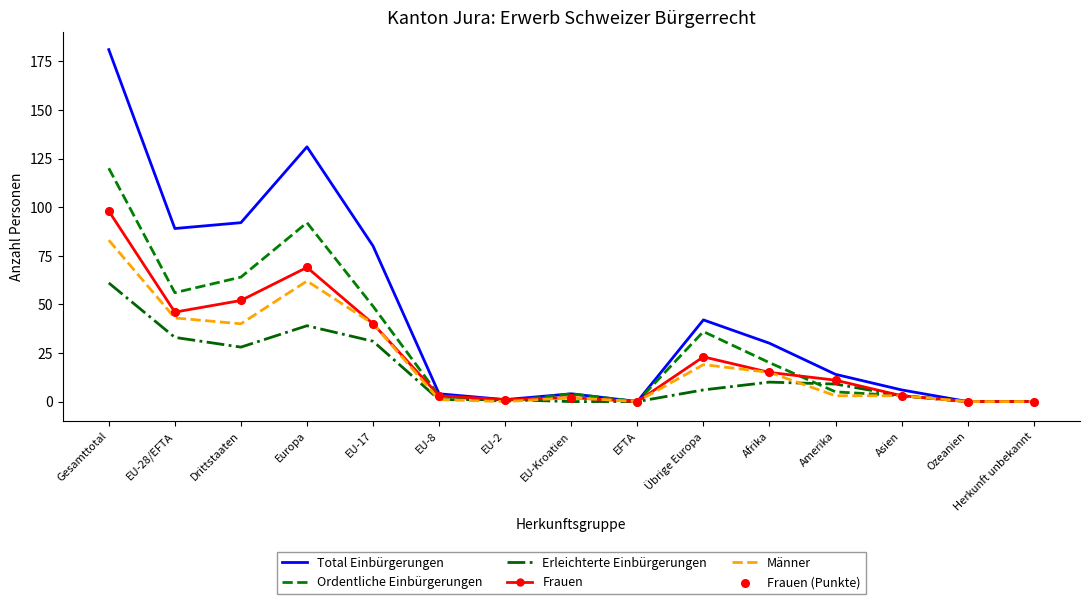

At how many categories does at least one series exceed 118?

2